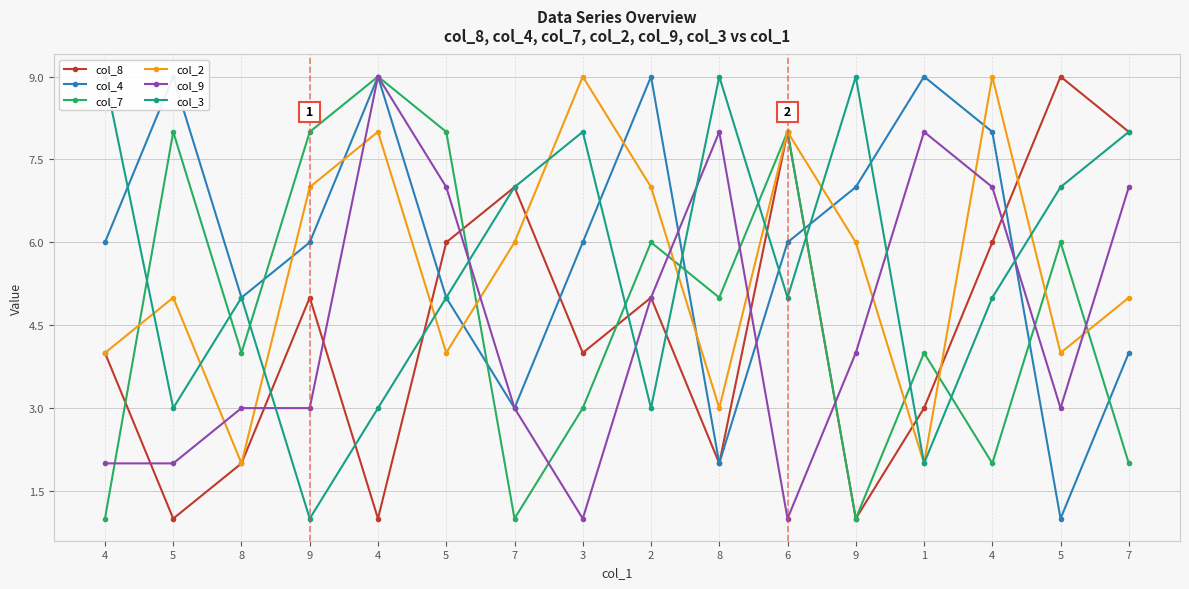

What is the maximum value shown in the chart?

9